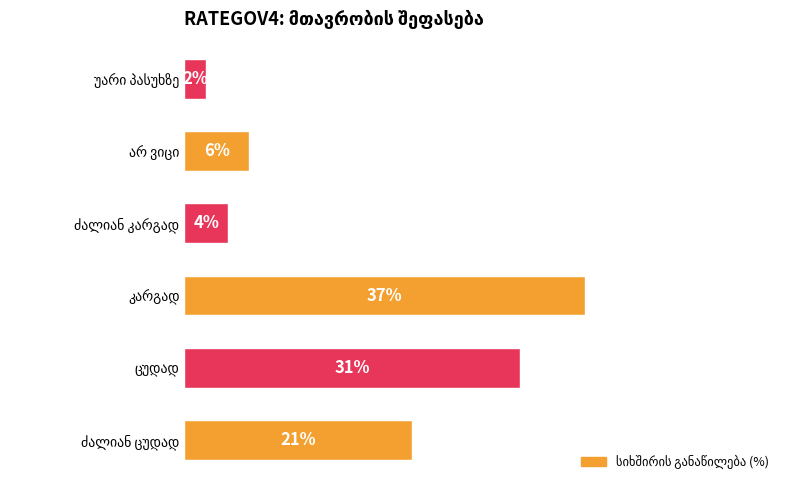

Does the chart contain any negative values?

No